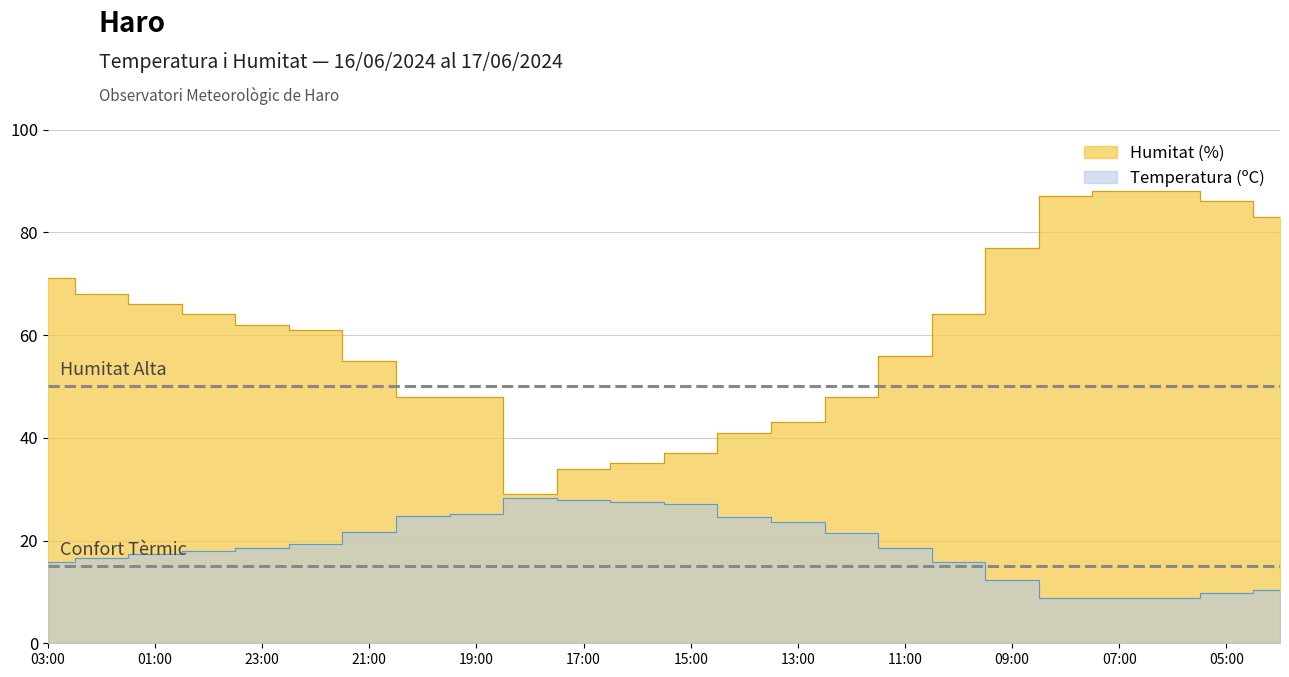

What is the label of the 15th point from the left?

13:00